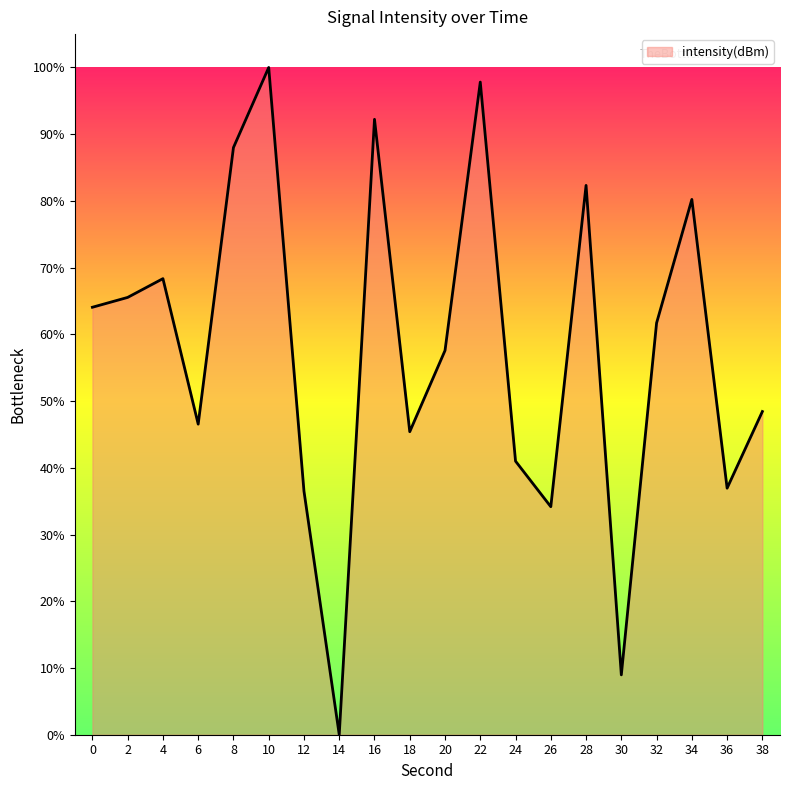

What is the difference between the maximum and second lowest values?

91.0